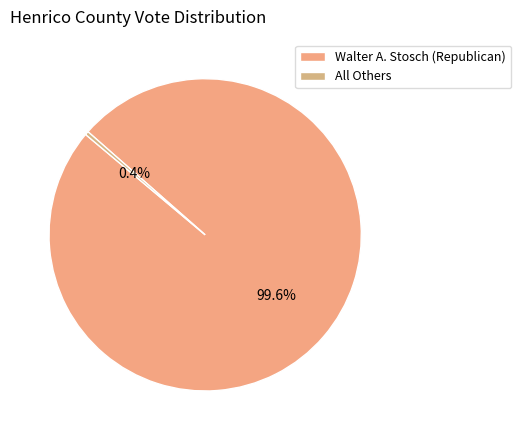

To the nearest percent, what is the combined percentage of Walter A. Stosch (Republican) and All Others?

100%